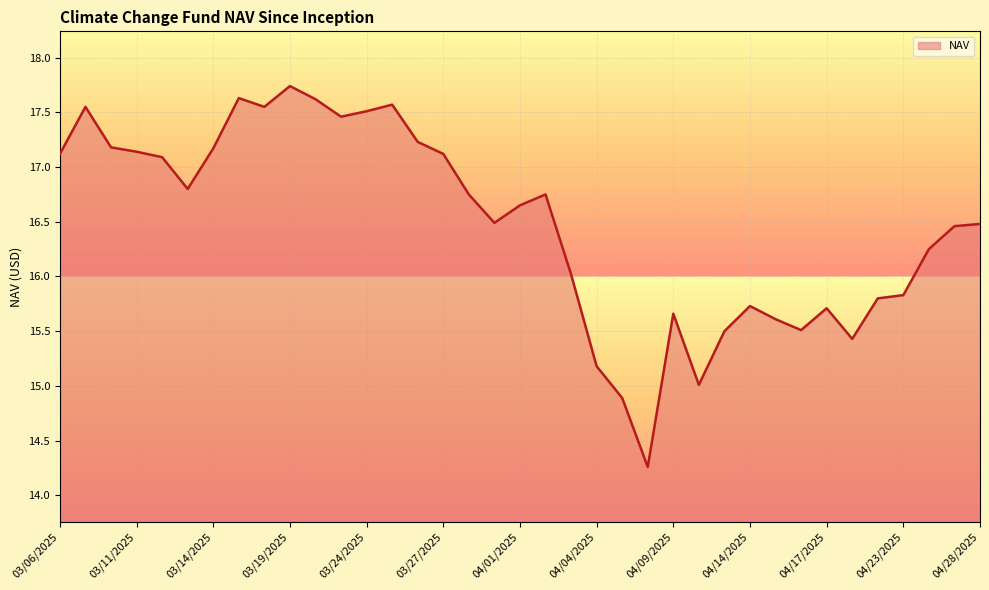

What is the greatest value displayed?

17.7